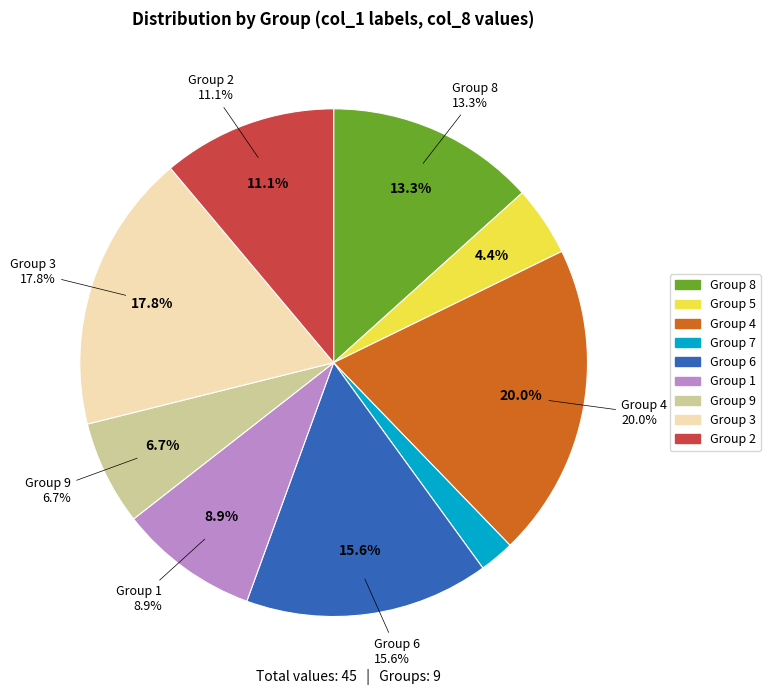

To the nearest percent, what is the difference between the 6 and 4 slice percentages?

4%